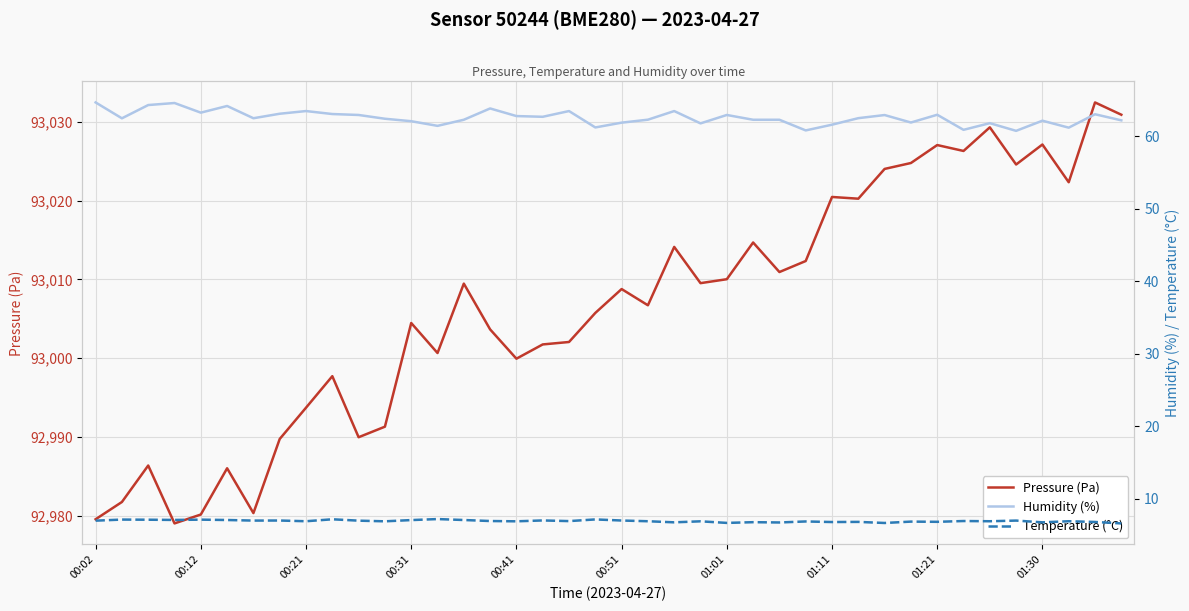

What is the minimum value for Pressure (Pa)?

92979.0